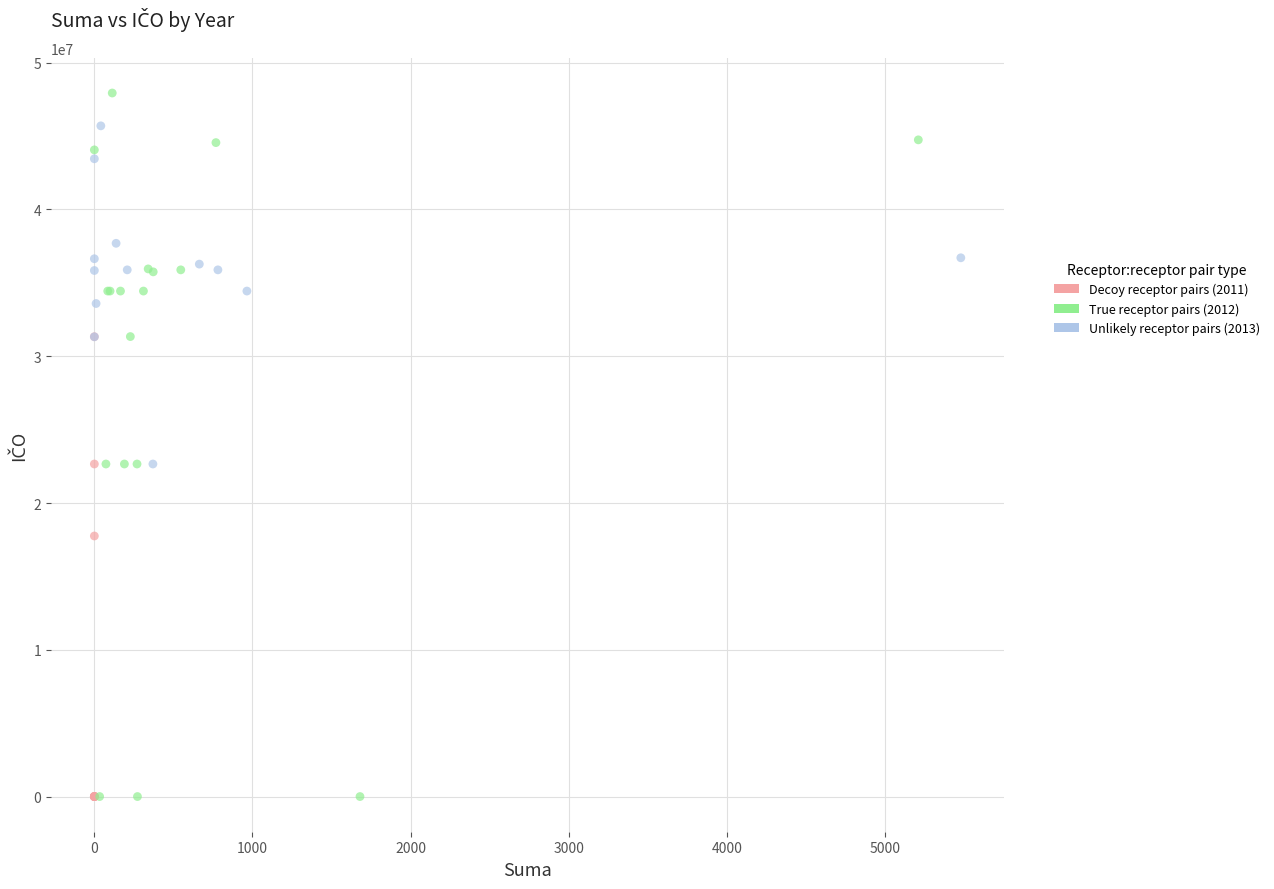

Which series has the largest Y range (max minus min)?

True receptor pairs (2012)